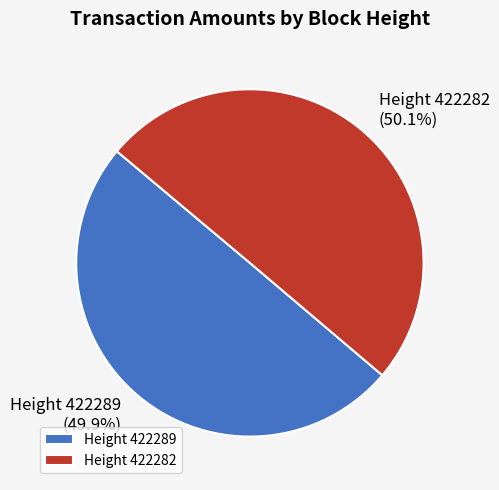

Is there a majority slice in this chart?

Yes